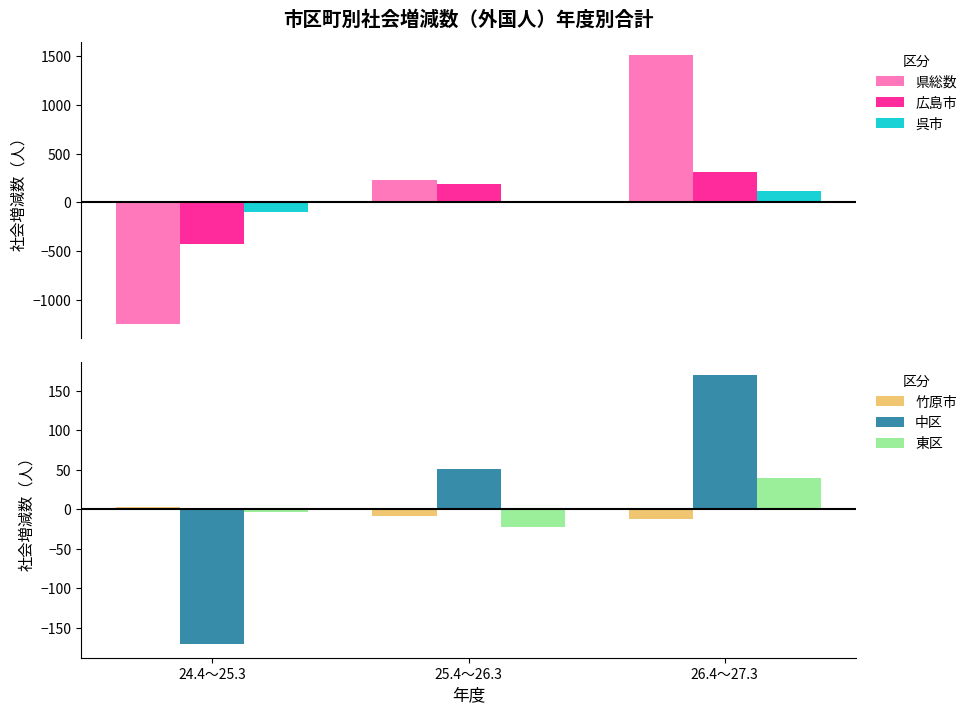

Which category has the highest value in the 広島市 series?

26.4～27.3